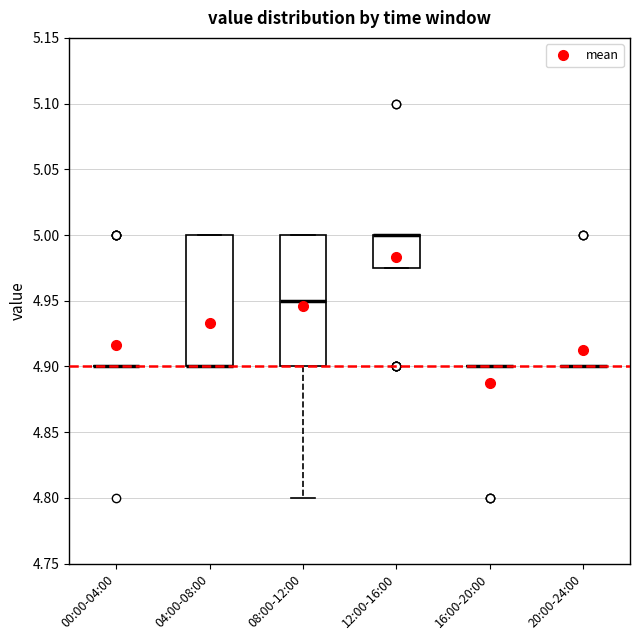

Reading left to right, read every box against the y-axis: the position of its median line, the range the box covers, and the ends of its whiskers. The values are not printed on the chart, so give them approximately, as read against the axis.

00:00-04:00: box collapsed to a line at 4.900, whiskers 4.900 to 4.900
04:00-08:00: median 4.900 (drawn on the box's lower edge), box 4.900 to 5.000, whiskers 4.900 to 5.000
08:00-12:00: median 4.950, box 4.900 to 5.000, whiskers 4.800 to 5.000
12:00-16:00: median 5.000 (drawn on the box's upper edge), box 4.975 to 5.000, whiskers 4.975 to 5.000
16:00-20:00: box collapsed to a line at 4.900, whiskers 4.900 to 4.900
20:00-24:00: box collapsed to a line at 4.900, whiskers 4.900 to 4.900